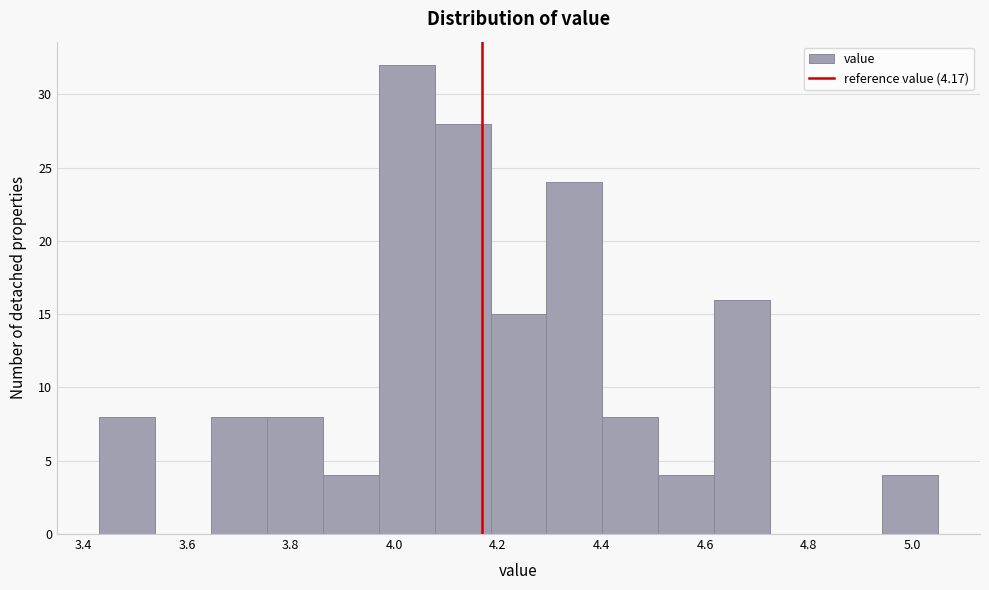

How tall is the bar that spans 3.646 to 3.754 on the x-axis? Neither the bar edges nor the heights are printed on the chart, so give them approximately, as read against the axes.

8